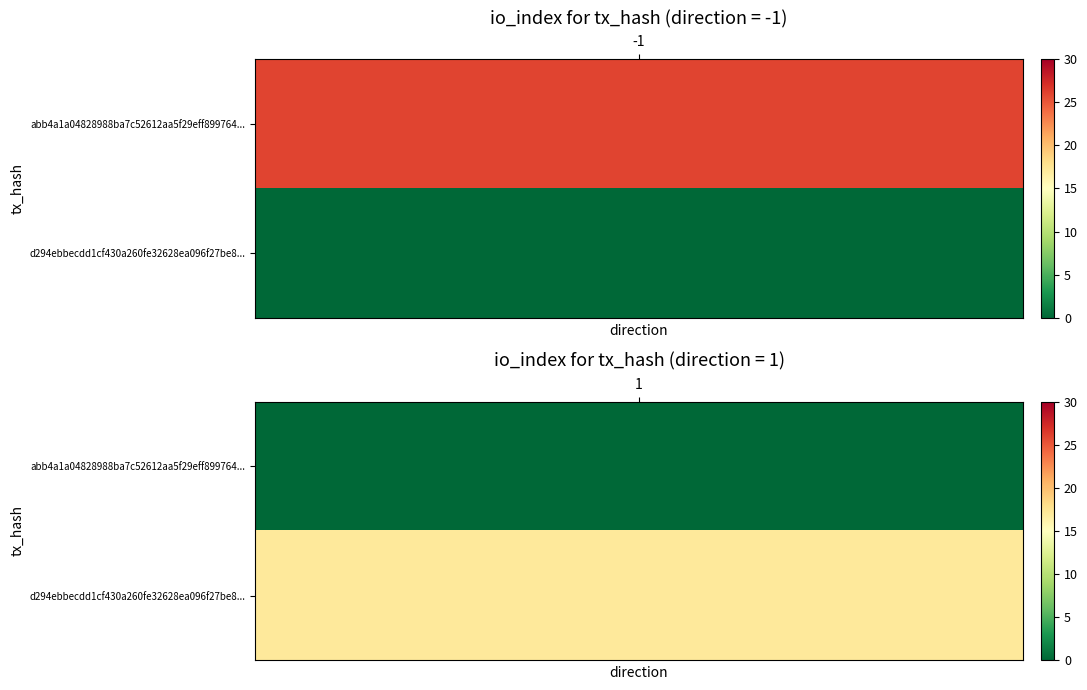

List the series in order of their peak value, lowest first.

d294ebbecdd1cf430a260fe32628ea096f27be8, abb4a1a04828988ba7c52612aa5f29eff899764